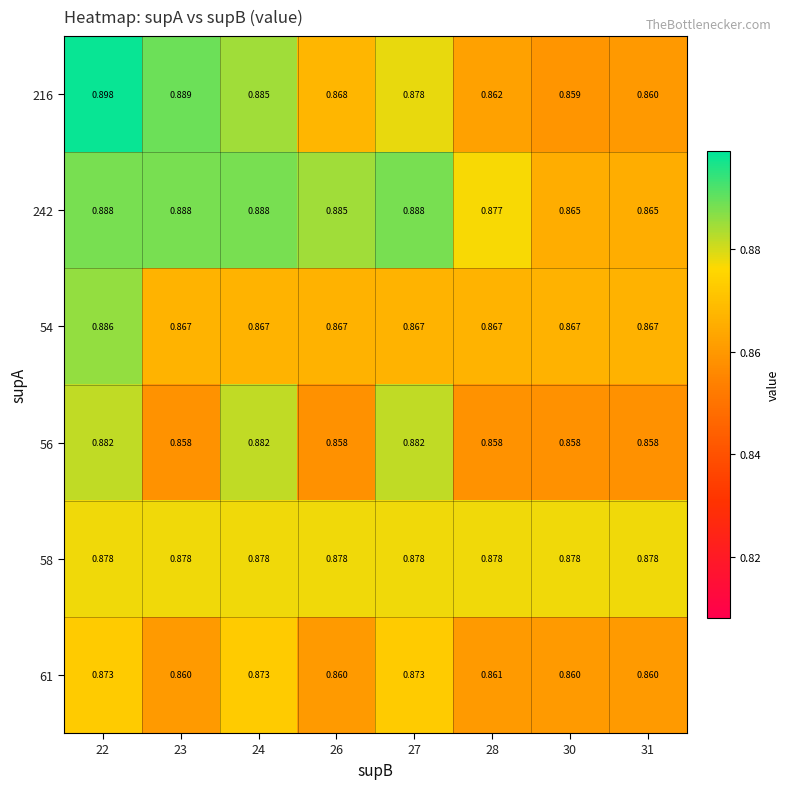

At which category does the chart reach its peak across all series?

22